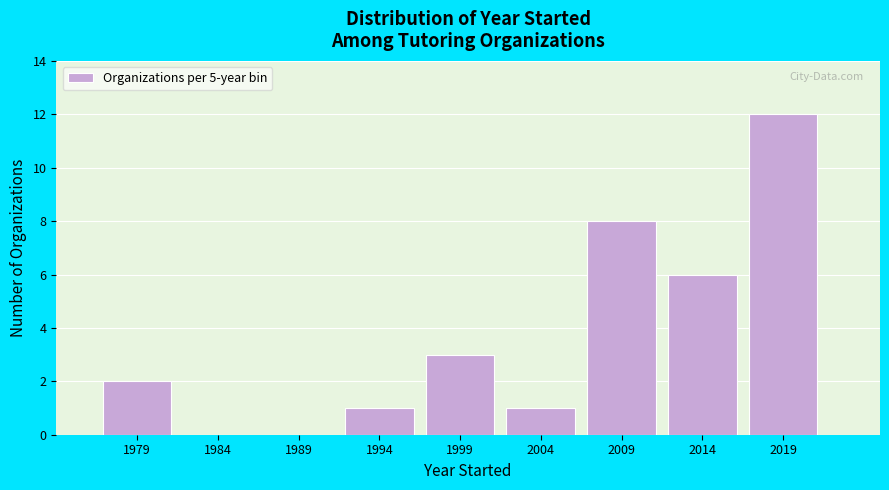

Over which range of the x-axis is the bar tallest?

2016.5 to 2021.5